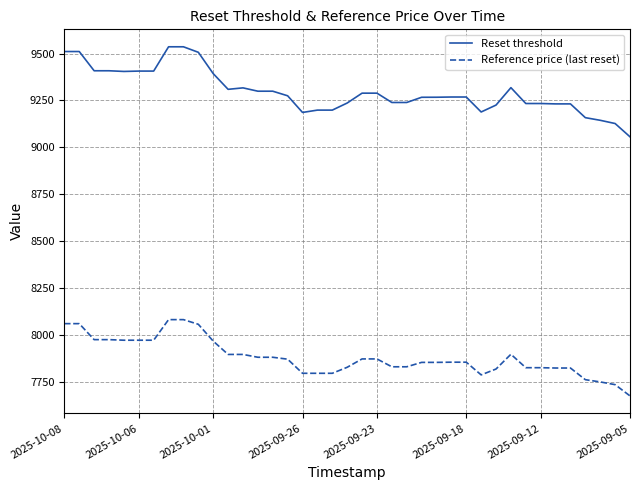

What is the sum of all Reset threshold values?

362626.9